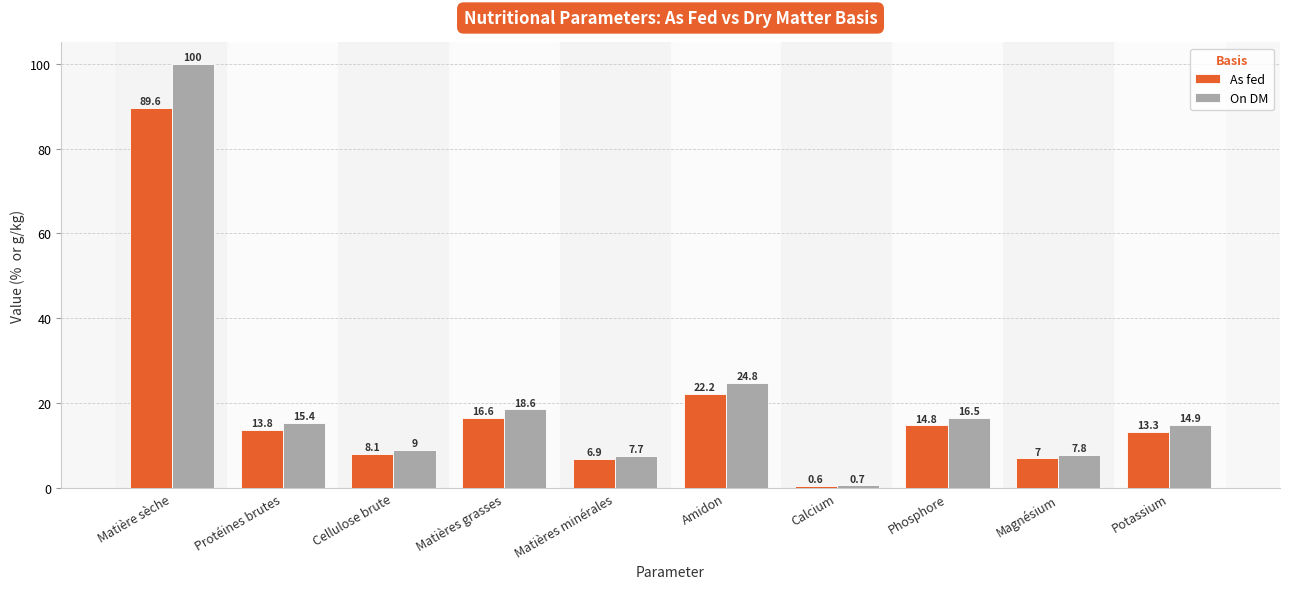

Rank the series at Amidon from highest to lowest value.

On DM, As fed